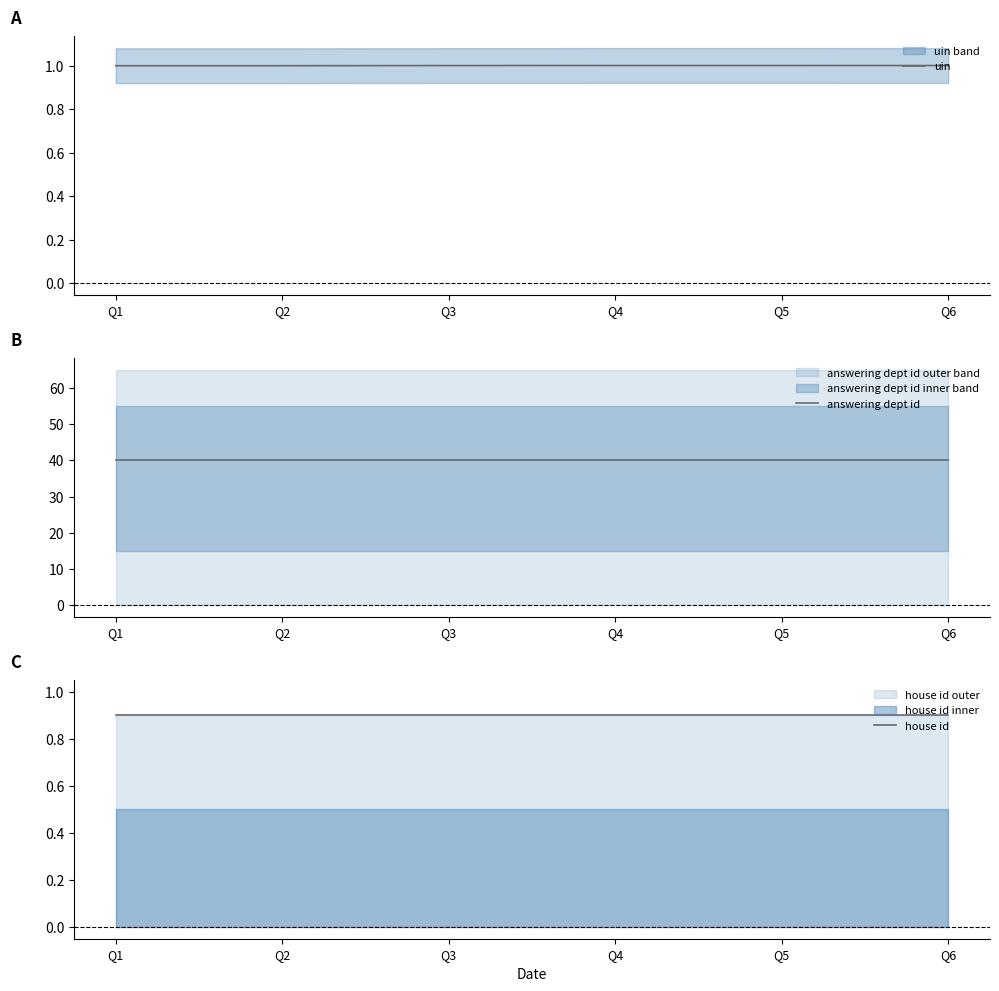

True or false: house id has more than 1 interior local peaks.

False